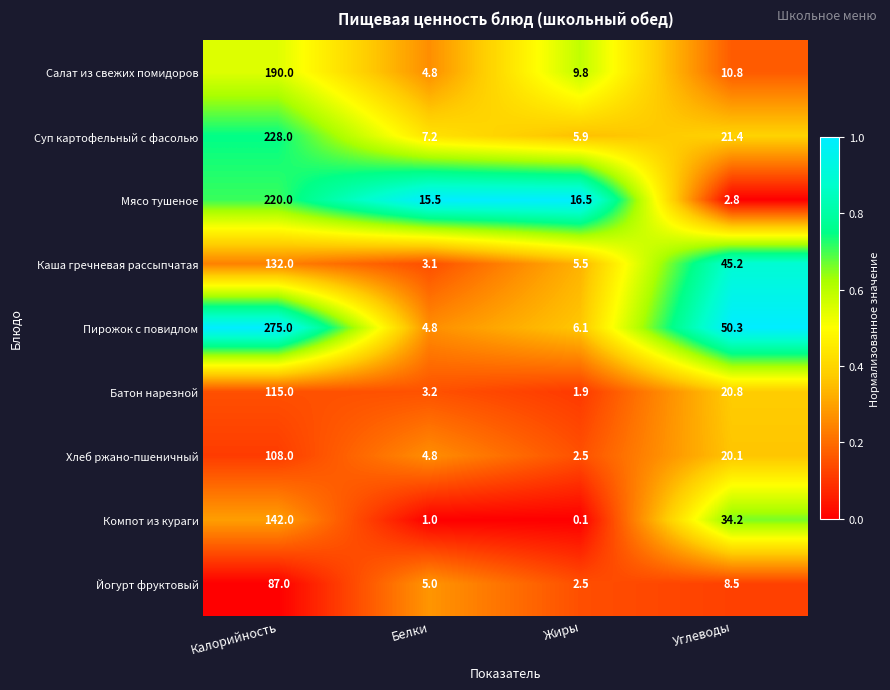

At which label is Йогурт фруктовый closest to 44?

Углеводы